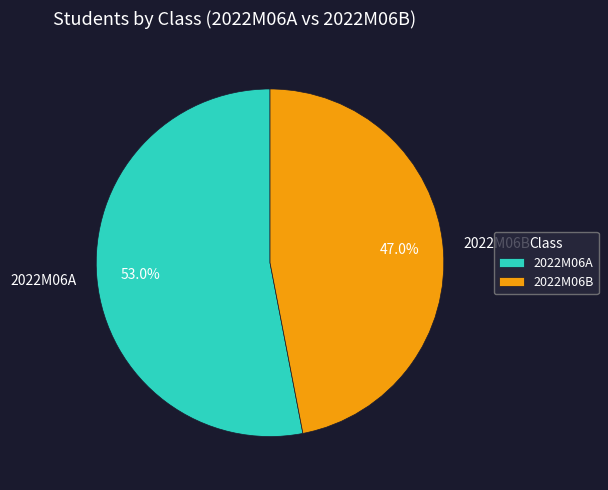

To the nearest percent, what is the combined percentage of 2022M06B and 2022M06A?

100%